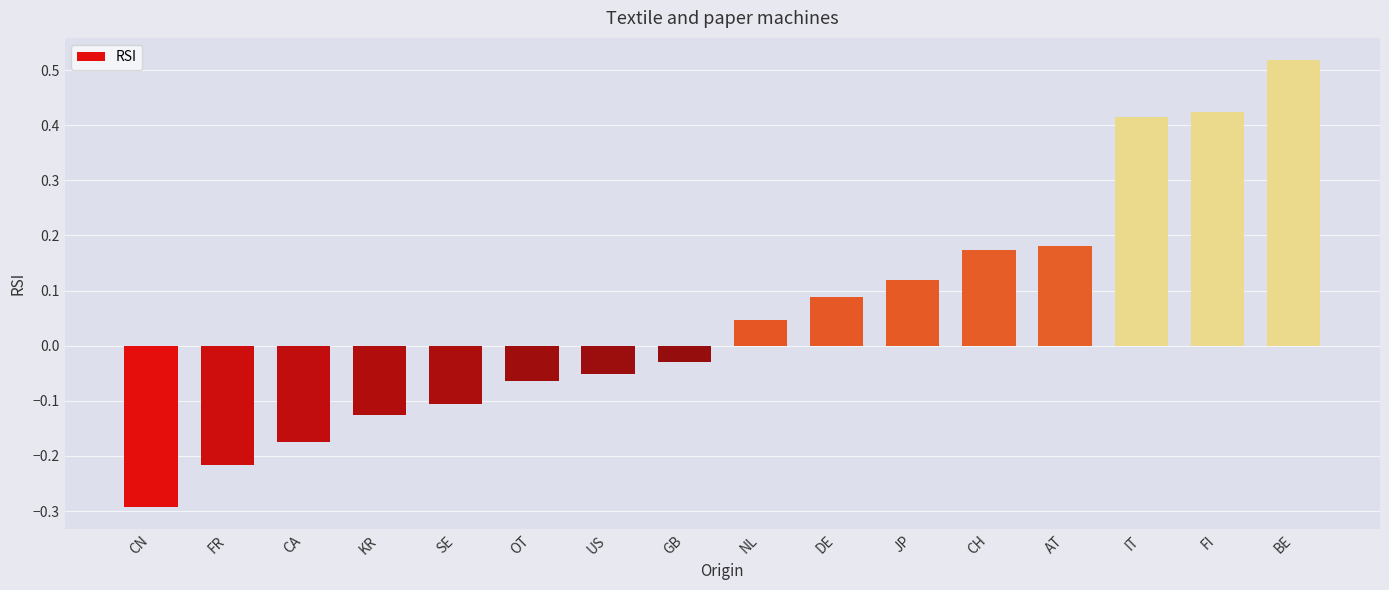

Are the bars grouped side by side (vs. stacked)?

No